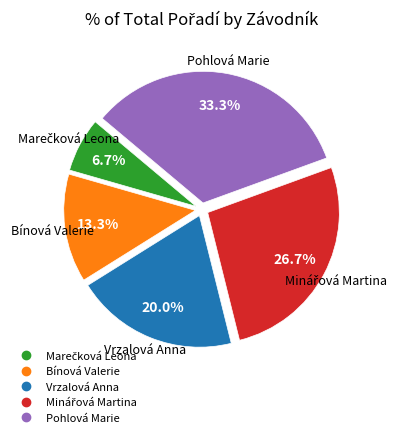

To the nearest percent, what is the combined percentage of Vrzalová Anna and Bínová Valerie?

33%